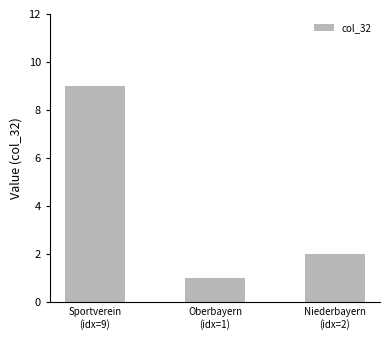

How many data points does each series have?

3